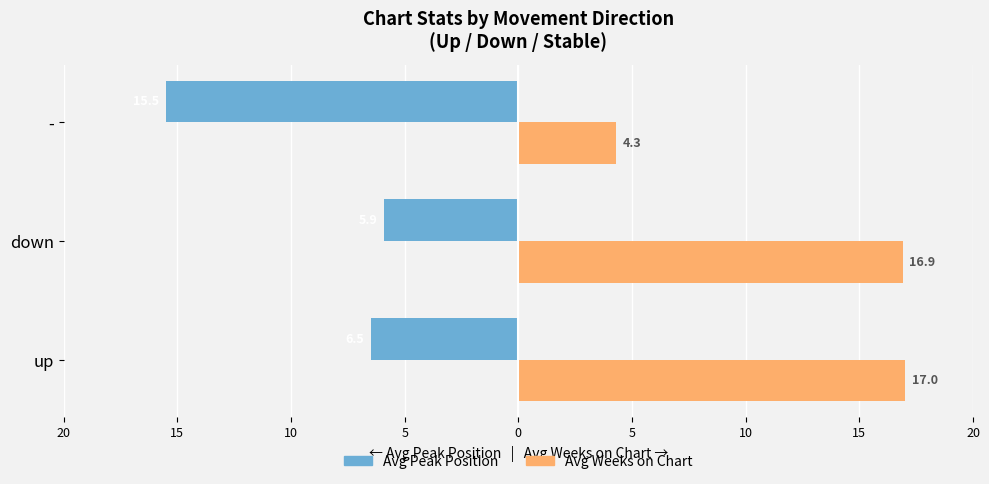

What are all the series names shown in the legend?

Avg Peak Position, Avg Weeks on Chart